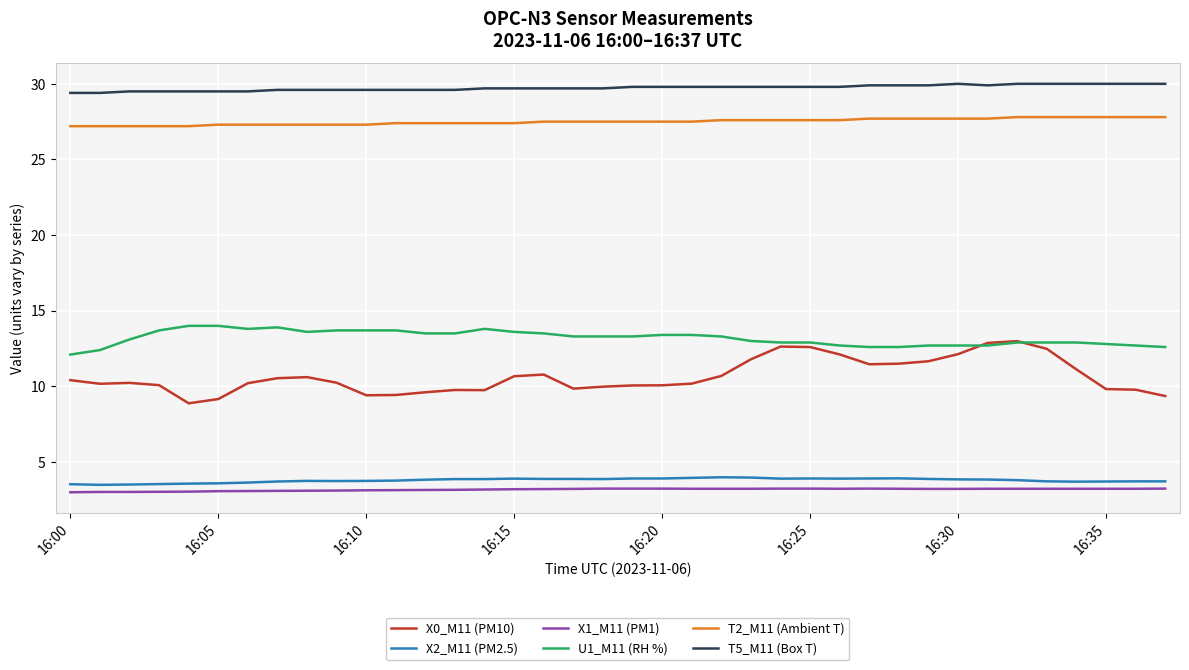

True or false: X1_M11 (PM1) and U1_M11 (RH %) intersect in this chart.

False